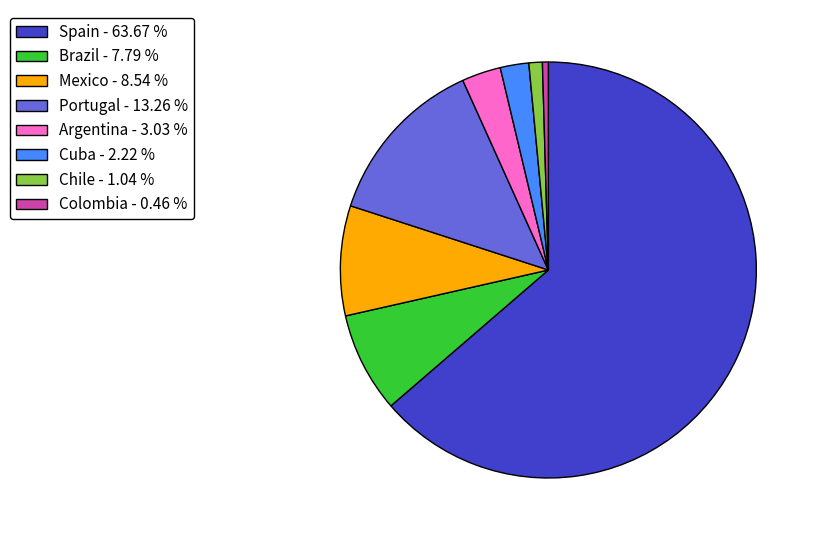

How many segments does this pie chart have?

8